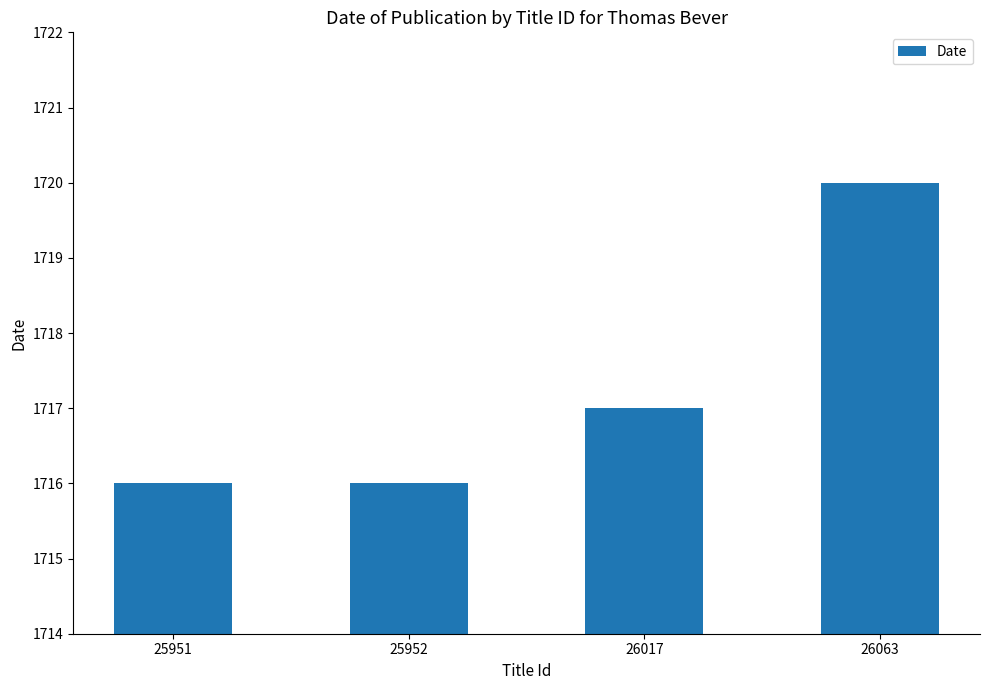

Which label corresponds to the largest value in the chart?

26063